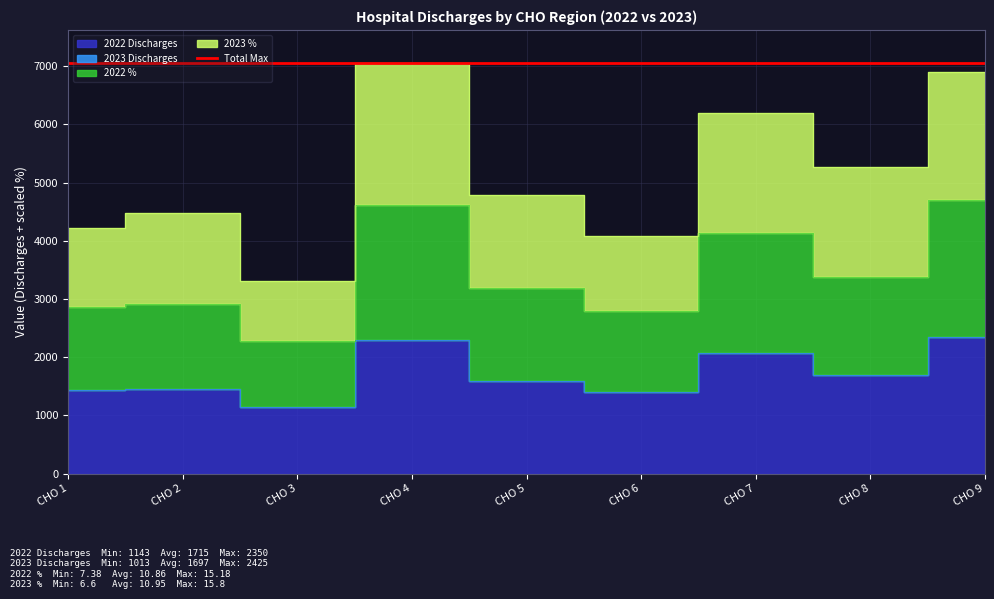

What is the difference between the highest and lowest values at CHO 8?

3580.5